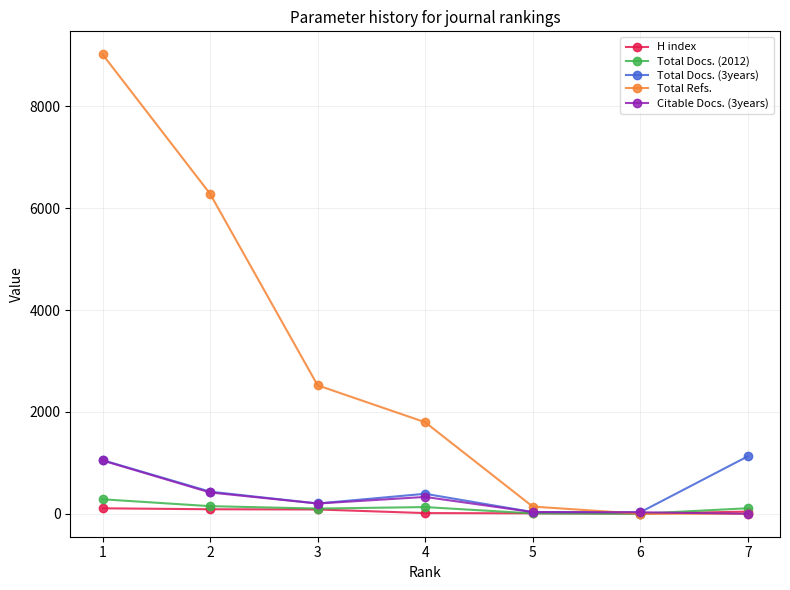

Which series has the widest spread of values?

Total Refs.